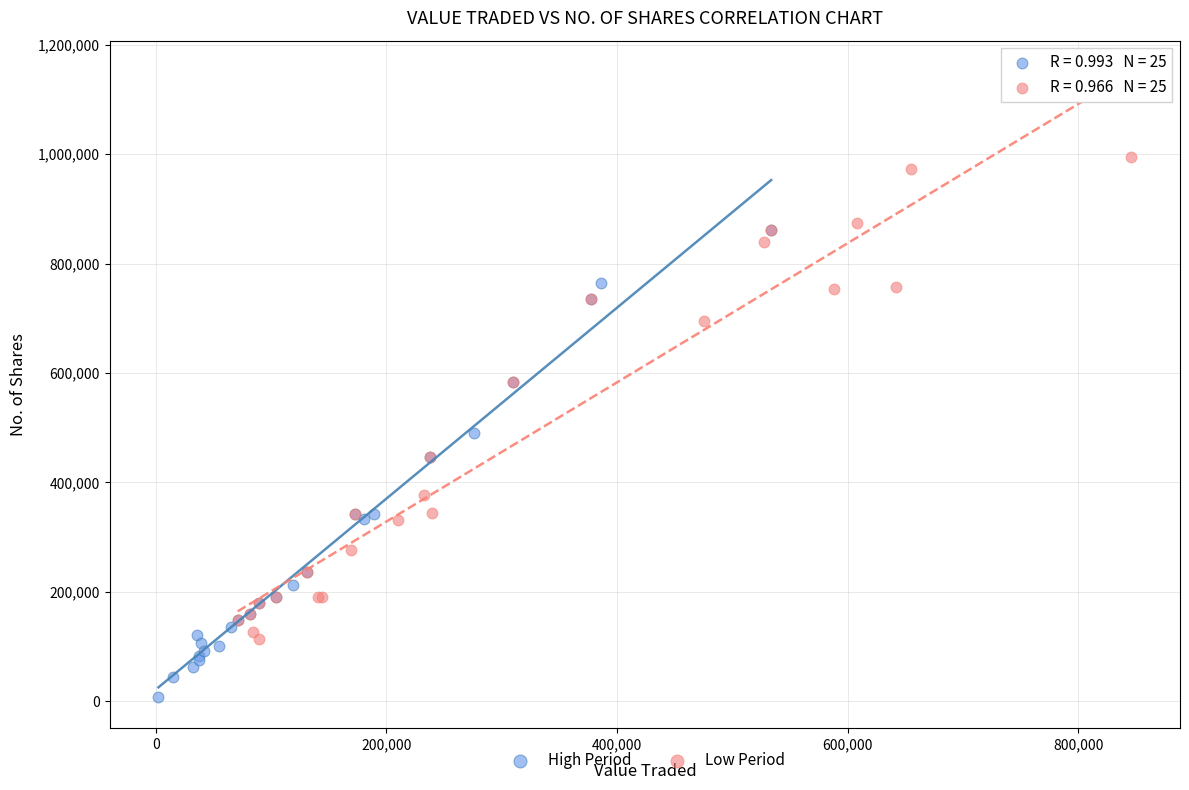

Which series contains the lowest Y value?

High Period